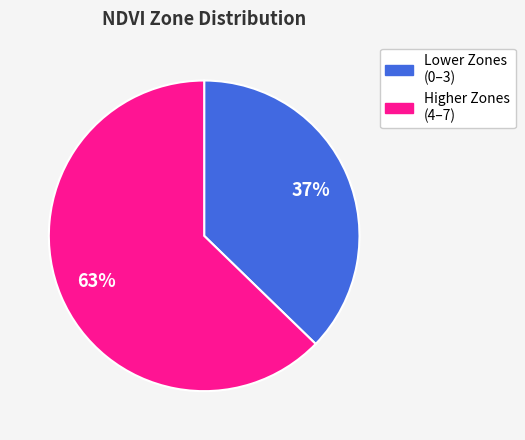

To the nearest percent, what is the average slice percentage?

50%